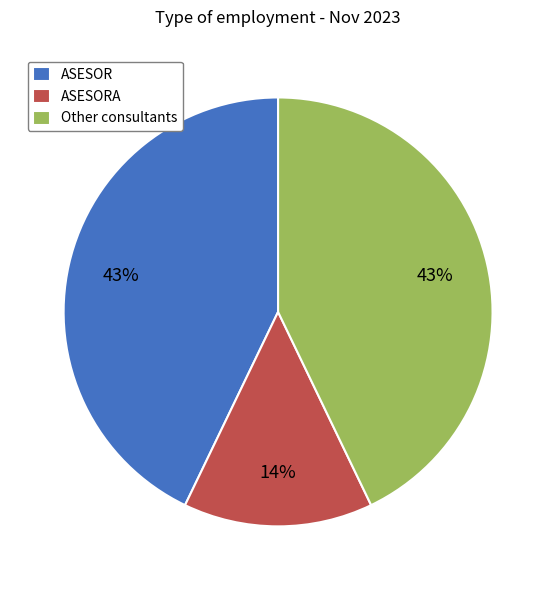

Which slice is the smallest?

ASESORA